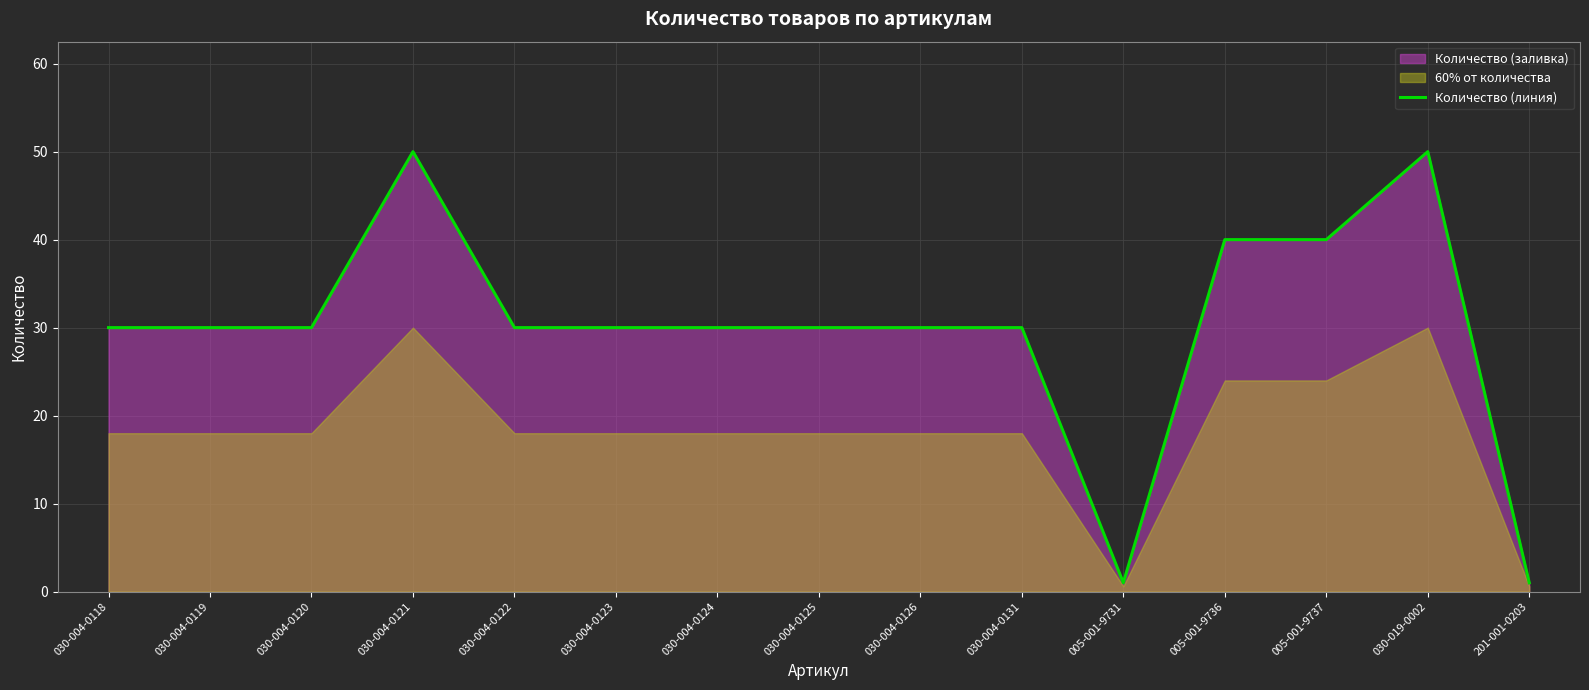

Rank the categories by value from highest to lowest.

030-004-0121, 030-019-0002, 005-001-9736, 005-001-9737, 030-004-0118, 030-004-0119, 030-004-0120, 030-004-0122, 030-004-0123, 030-004-0124, 030-004-0125, 030-004-0126, 030-004-0131, 005-001-9731, 201-001-0203